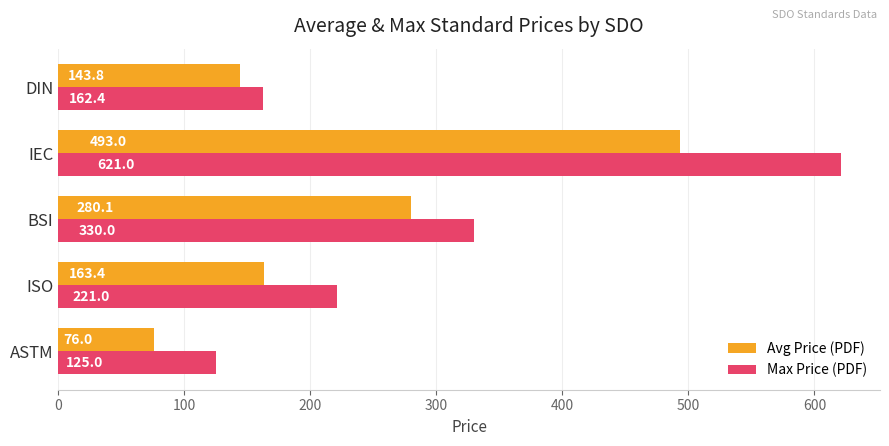

Rank the series by their average value, from lowest to highest.

Avg Price (PDF), Max Price (PDF)